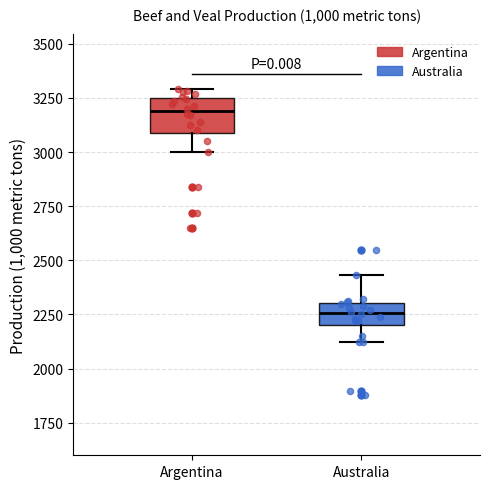

Reading left to right, read every box against the y-axis: the position of its median line, the range the box covers, and the ends of its whiskers. The values are not printed on the chart, so give them approximately, as read against the axis.

Argentina: median 3200, box 3100 to 3250, whiskers 3000 to 3300
Australia: median 2250, box 2200 to 2300, whiskers 2100 to 2450